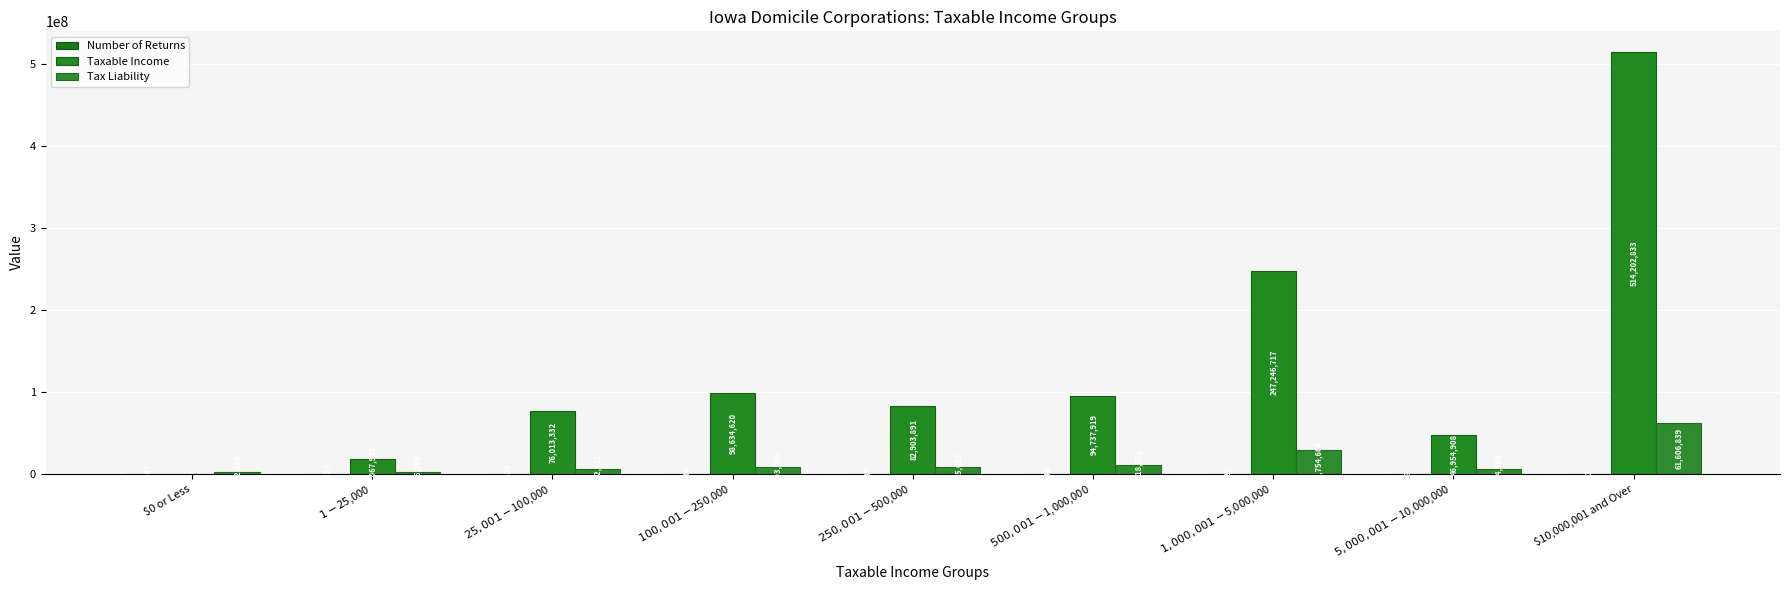

How many positive values does the Taxable Income series have?

8